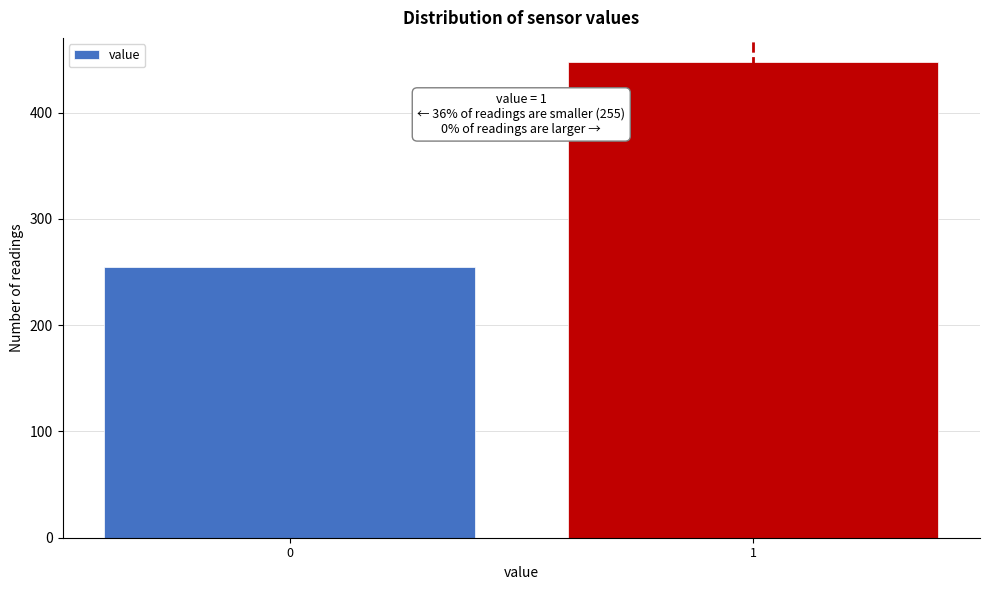

Reading right to left, list all the values displayed in this chart.

448	255